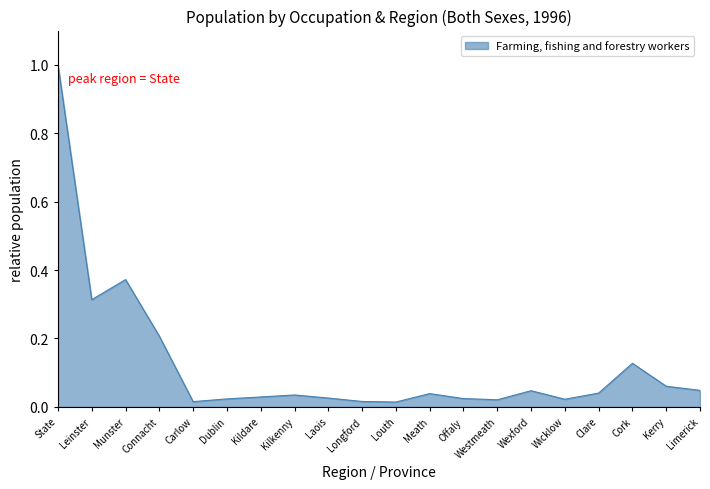

True or false: the data has more than 2 interior local peaks.

True